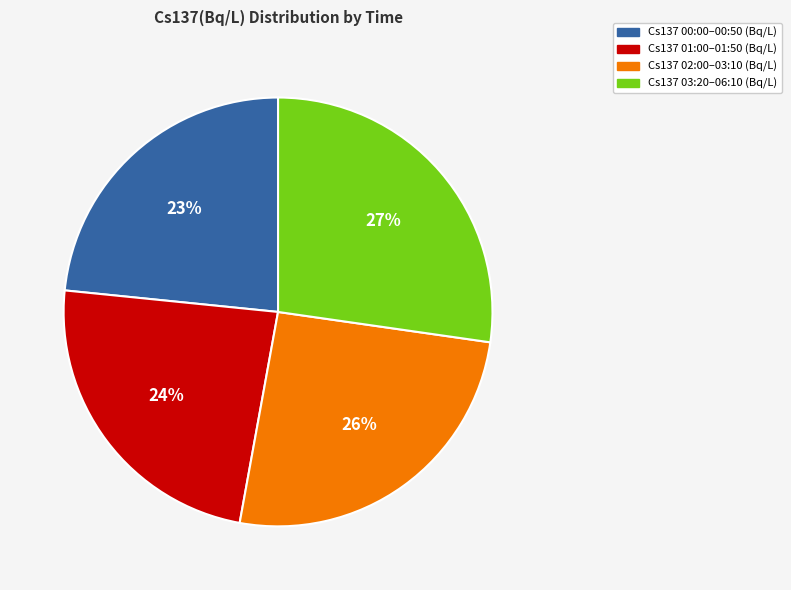

How many slices are in this pie chart?

4